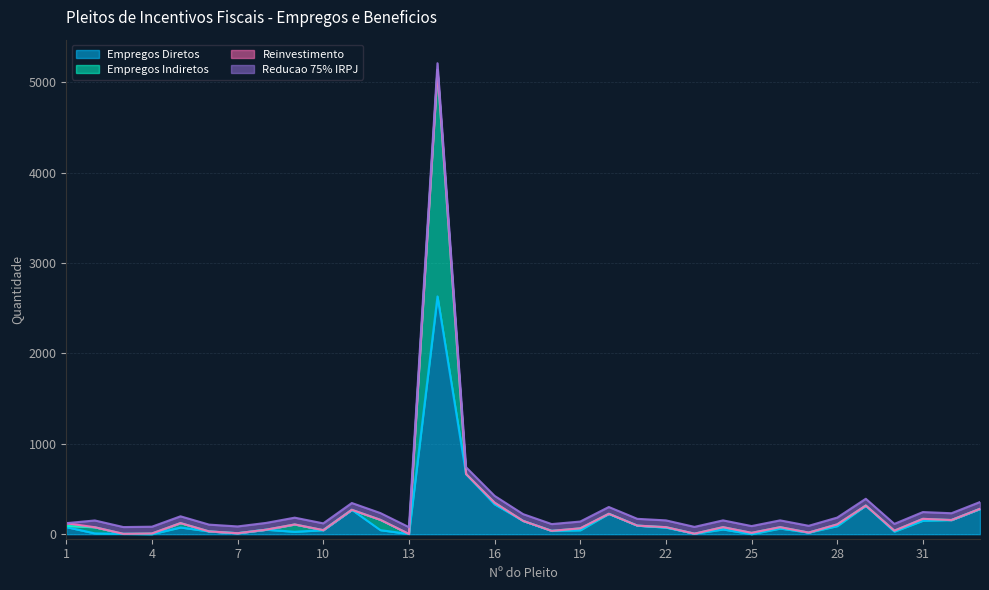

True or false: Empregos Indiretos and Empregos Diretos cross at least once.

False